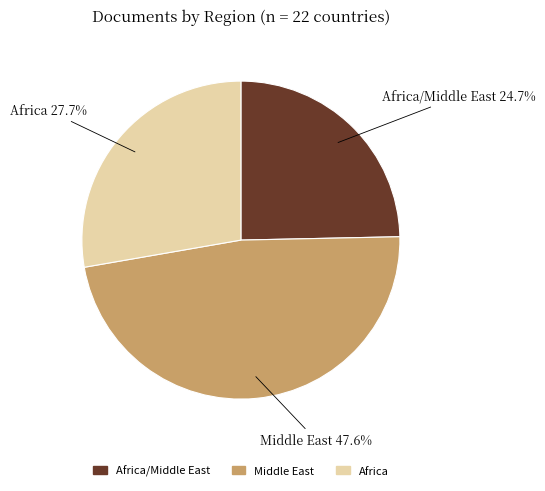

Does any single category account for the majority?

No